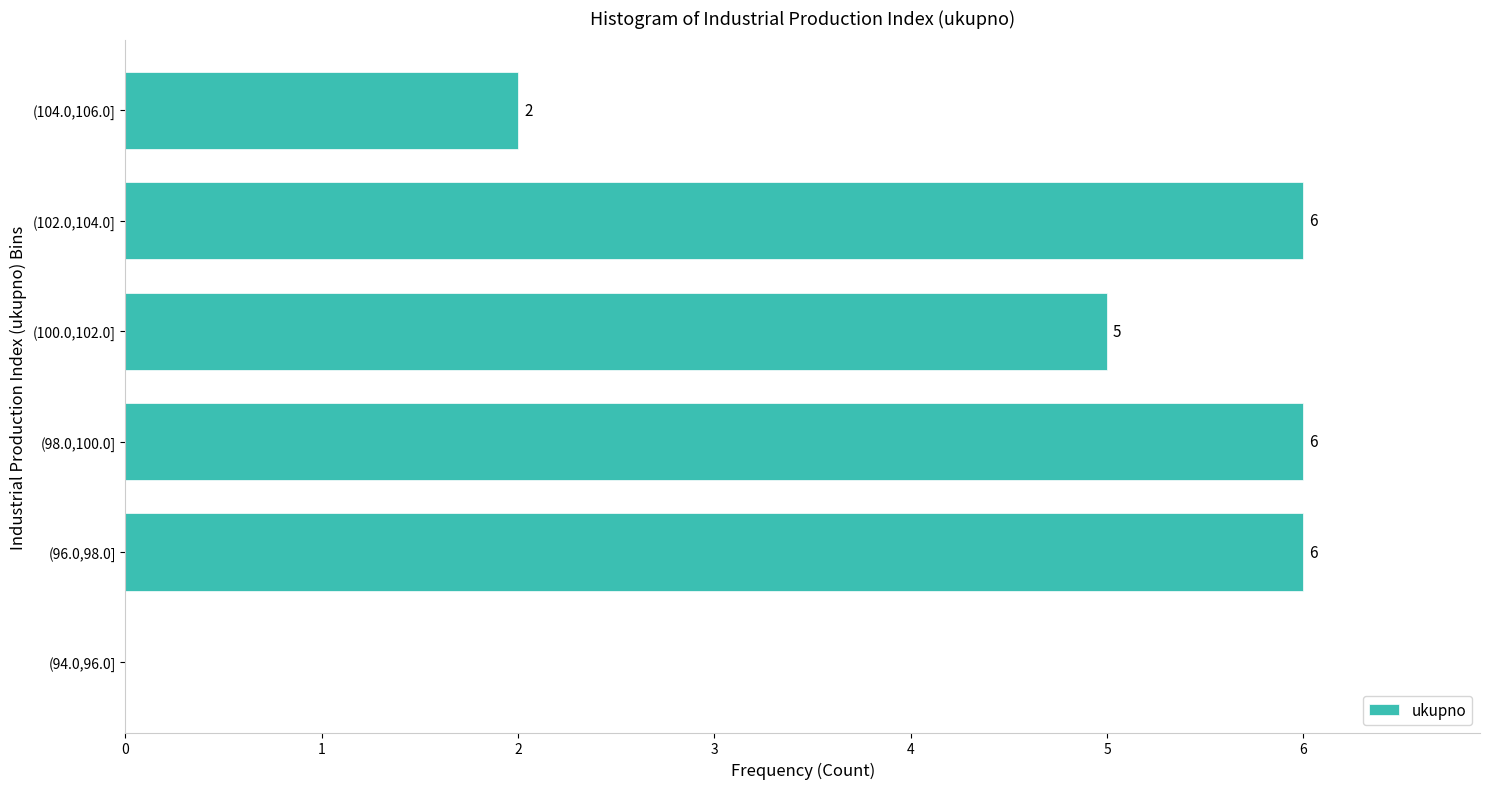

Reading bottom to top, transcribe all the data shown in this chart.

(94.0,96.0]=0	(96.0,98.0]=6	(98.0,100.0]=6	(100.0,102.0]=5	(102.0,104.0]=6	(104.0,106.0]=2